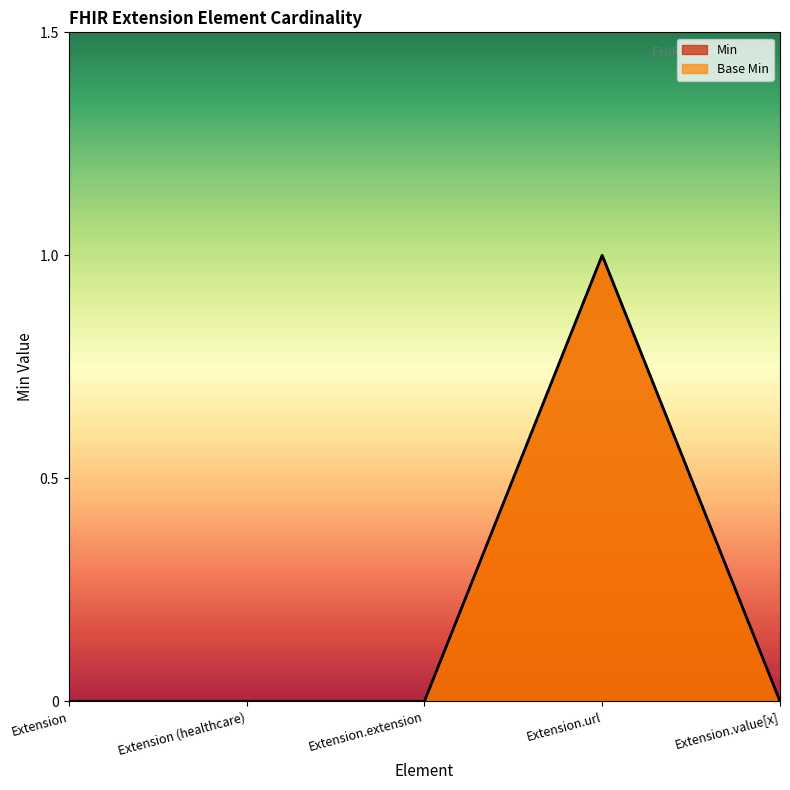

At which category does Base Min reach its first local peak?

Extension.url